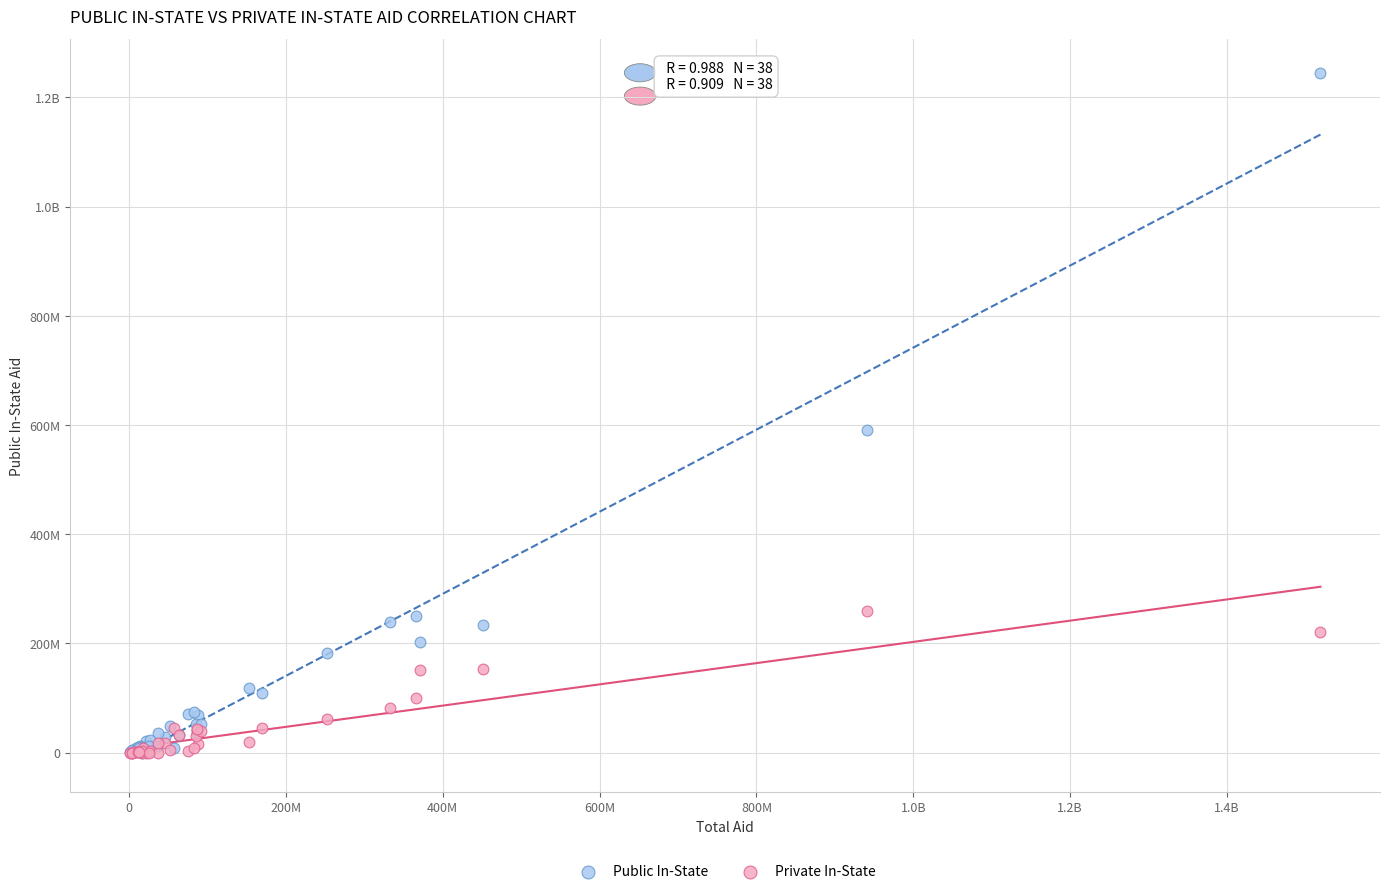

What are all the series names shown in the legend?

Public In-State, Private In-State